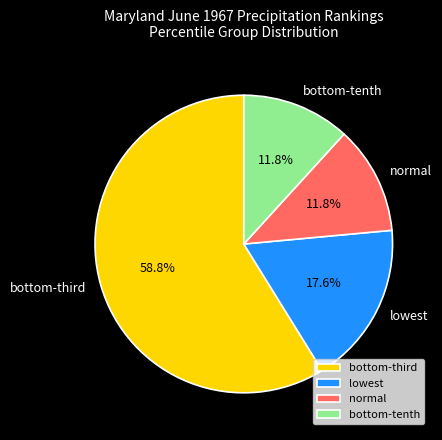

Count the number of slices in the pie.

4